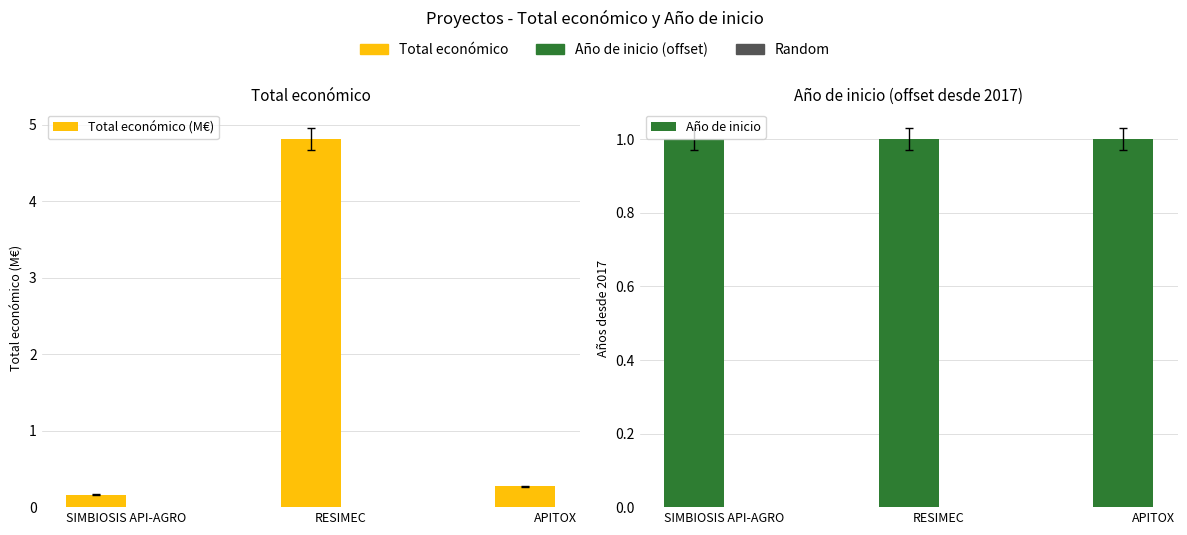

Is it true that Año de inicio equals 1.0 at RESIMEC?

True